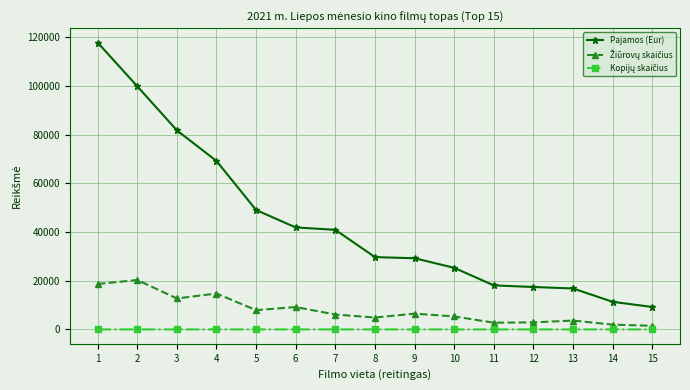

How many values in the Pajamos (Eur) series exceed 29701?

8